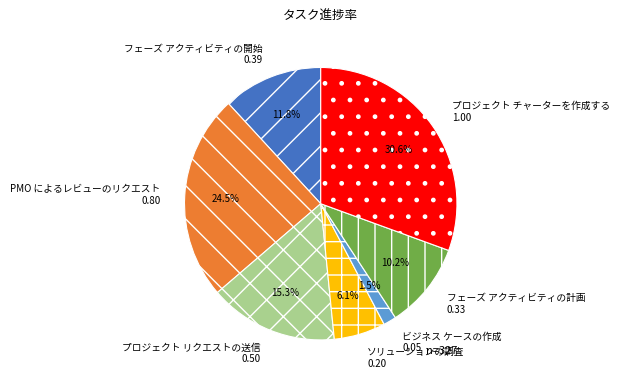

Is there a majority slice in this chart?

No